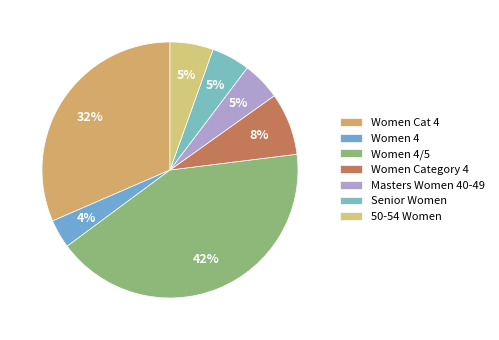

Which category has the smallest portion of the pie?

Women 4